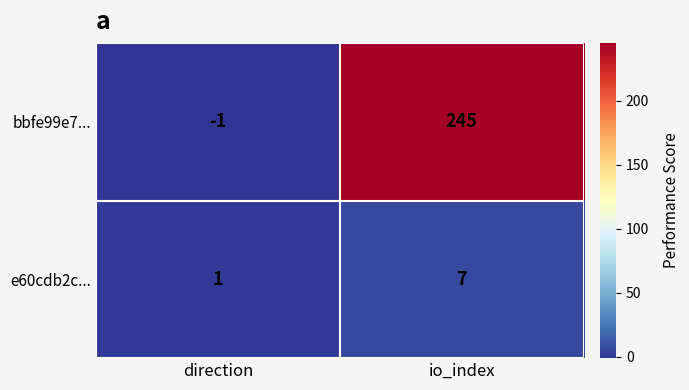

How many values in bbfe99e7... are below zero?

1